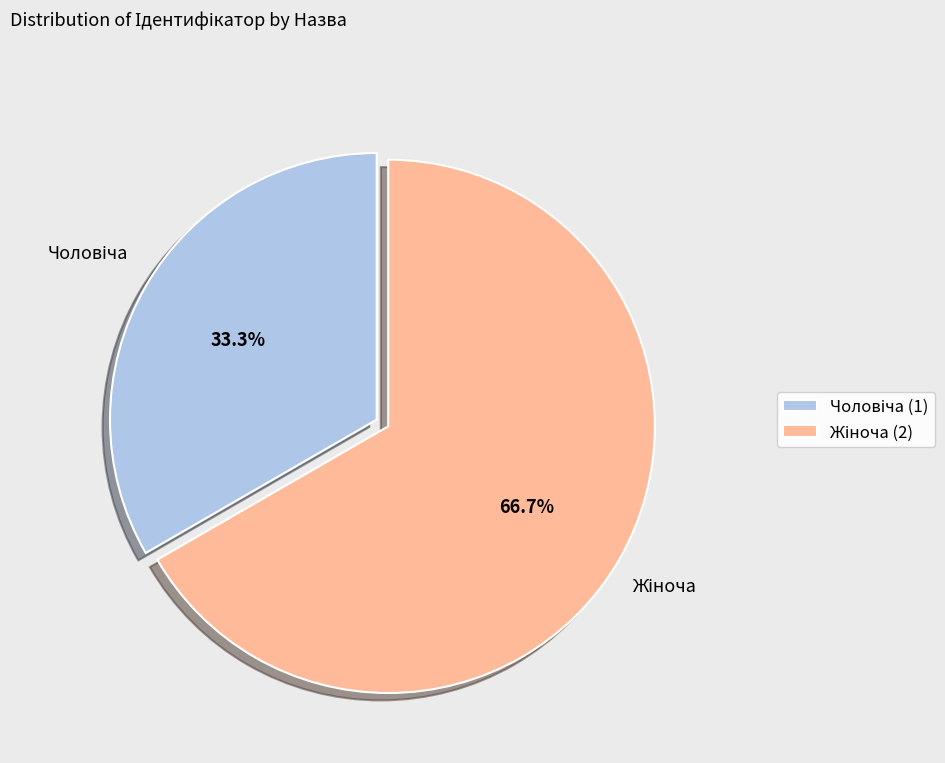

Approximately how many times larger is the value at Жіноча compared to Чоловіча?

2.0